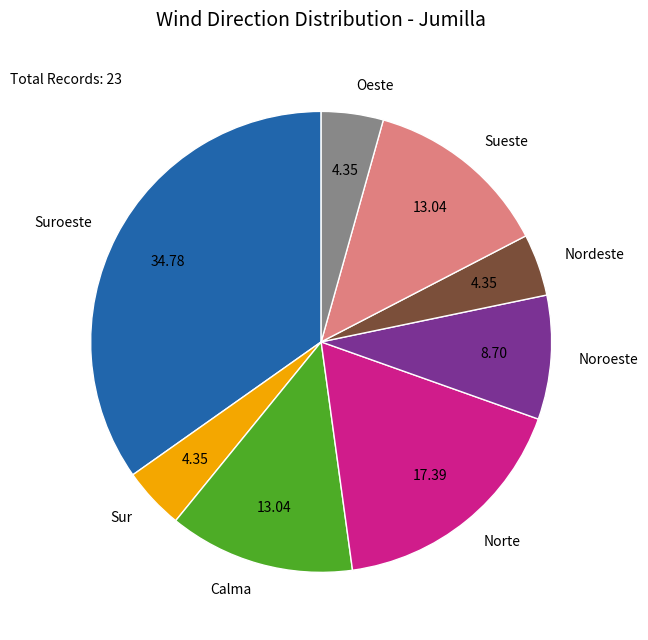

What is the ratio of the value at Norte to the value at Calma?

1.3